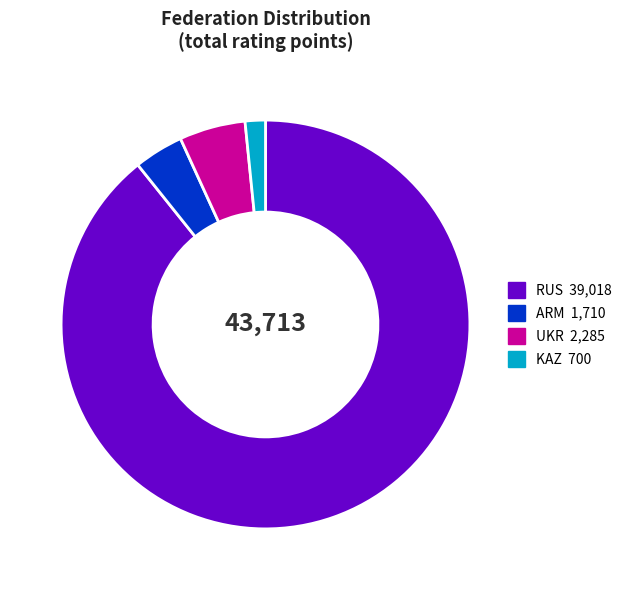

How many segments does this pie chart have?

4